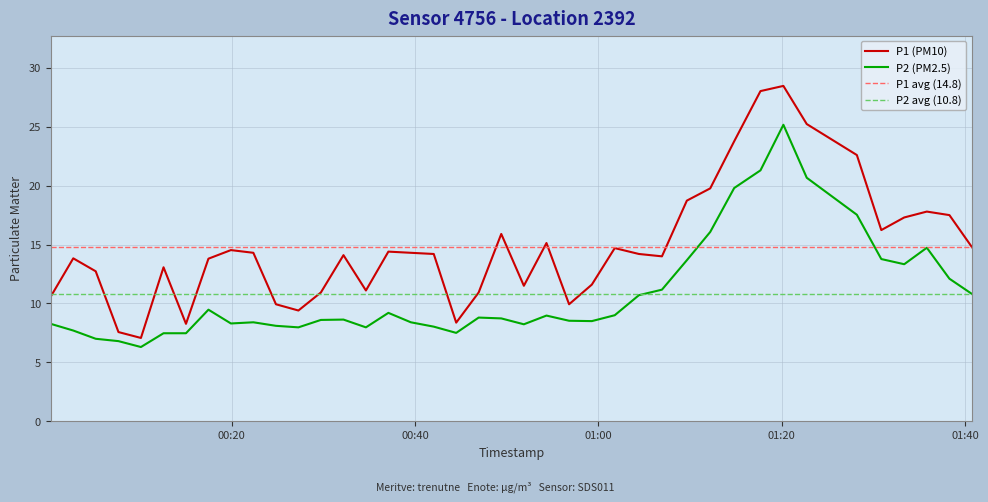

Reading left to right, what are all the values shown in this chart?

P1: 2023-04-07T00:00:14=10.6	2023-04-07T00:02:42=13.8	2023-04-07T00:05:09=12.7	2023-04-07T00:07:38=7.6	2023-04-07T00:10:05=7.1	2023-04-07T00:12:33=13.1	2023-04-07T00:15:00=8.3	2023-04-07T00:17:27=13.8	2023-04-07T00:19:54=14.5	2023-04-07T00:22:21=14.3	2023-04-07T00:24:49=9.9	2023-04-07T00:27:16=9.4	2023-04-07T00:29:43=10.9	2023-04-07T00:32:11=14.1	2023-04-07T00:34:38=11.1	2023-04-07T00:37:05=14.4	2023-04-07T00:39:32=14.3	2023-04-07T00:42:02=14.2	2023-04-07T00:44:29=8.4	2023-04-07T00:46:56=10.9	2023-04-07T00:49:24=15.9	2023-04-07T00:51:52=11.5	2023-04-07T00:54:20=15.1	2023-04-07T00:56:48=9.9	2023-04-07T00:59:17=11.6	2023-04-07T01:01:47=14.7	2023-04-07T01:04:25=14.2	2023-04-07T01:06:56=14.0	2023-04-07T01:09:39=18.7	2023-04-07T01:12:12=19.8	2023-04-07T01:14:49=23.8	2023-04-07T01:17:41=28.0	2023-04-07T01:20:11=28.5	2023-04-07T01:22:44=25.2	2023-04-07T01:28:12=22.6	2023-04-07T01:30:52=16.2	2023-04-07T01:33:22=17.3	2023-04-07T01:35:50=17.8	2023-04-07T01:38:18=17.5	2023-04-07T01:40:46=14.8
P2: 2023-04-07T00:00:14=8.3	2023-04-07T00:02:42=7.7	2023-04-07T00:05:09=7.0	2023-04-07T00:07:38=6.8	2023-04-07T00:10:05=6.3	2023-04-07T00:12:33=7.5	2023-04-07T00:15:00=7.5	2023-04-07T00:17:27=9.5	2023-04-07T00:19:54=8.3	2023-04-07T00:22:21=8.4	2023-04-07T00:24:49=8.1	2023-04-07T00:27:16=8.0	2023-04-07T00:29:43=8.6	2023-04-07T00:32:11=8.6	2023-04-07T00:34:38=8.0	2023-04-07T00:37:05=9.2	2023-04-07T00:39:32=8.4	2023-04-07T00:42:02=8.0	2023-04-07T00:44:29=7.5	2023-04-07T00:46:56=8.8	2023-04-07T00:49:24=8.7	2023-04-07T00:51:52=8.2	2023-04-07T00:54:20=9.0	2023-04-07T00:56:48=8.5	2023-04-07T00:59:17=8.5	2023-04-07T01:01:47=9.0	2023-04-07T01:04:25=10.7	2023-04-07T01:06:56=11.2	2023-04-07T01:09:39=13.7	2023-04-07T01:12:12=16.1	2023-04-07T01:14:49=19.8	2023-04-07T01:17:41=21.3	2023-04-07T01:20:11=25.2	2023-04-07T01:22:44=20.7	2023-04-07T01:28:12=17.5	2023-04-07T01:30:52=13.8	2023-04-07T01:33:22=13.3	2023-04-07T01:35:50=14.7	2023-04-07T01:38:18=12.1	2023-04-07T01:40:46=10.8